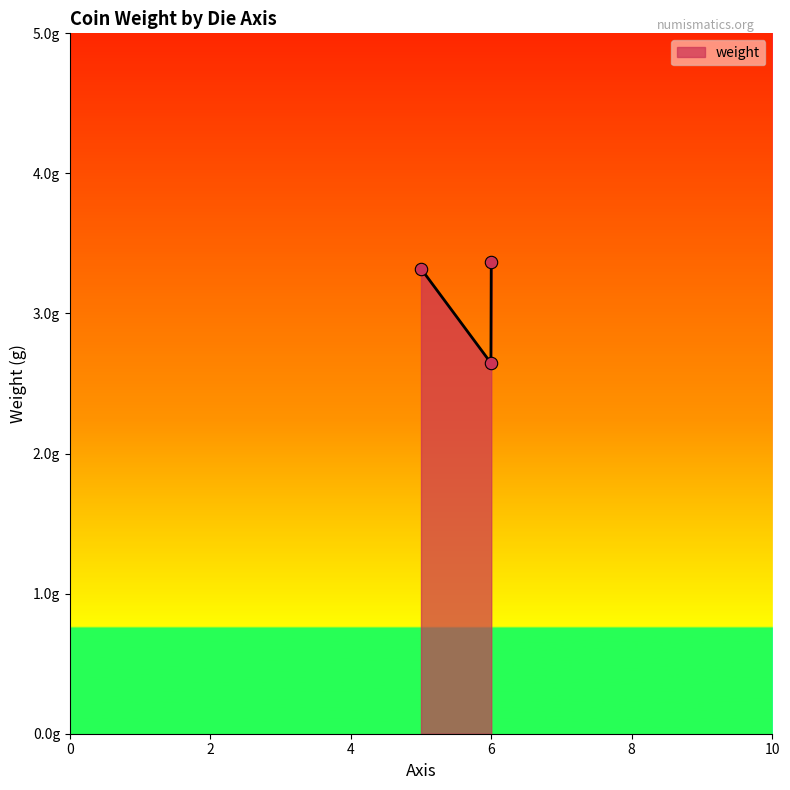

Which has a higher value, 6 or 5?

5